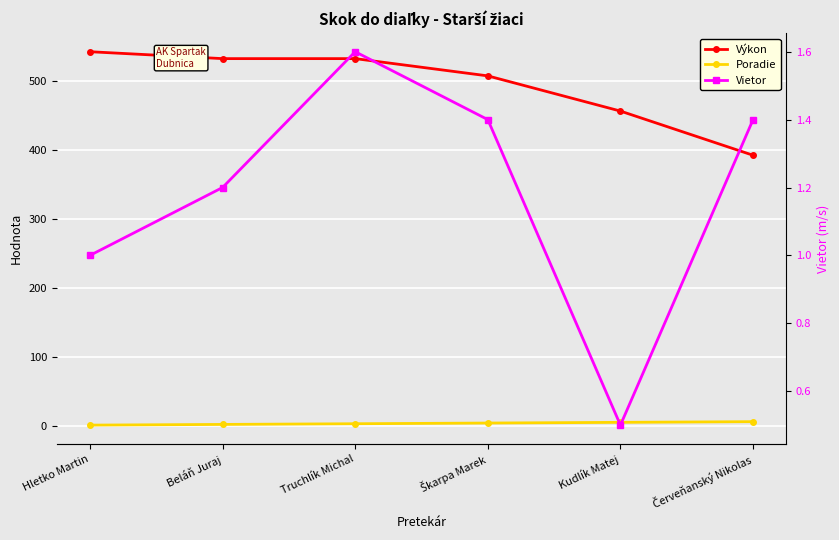

The Poradie series shows 3.0 at Truchlík Michal. True or false?

True